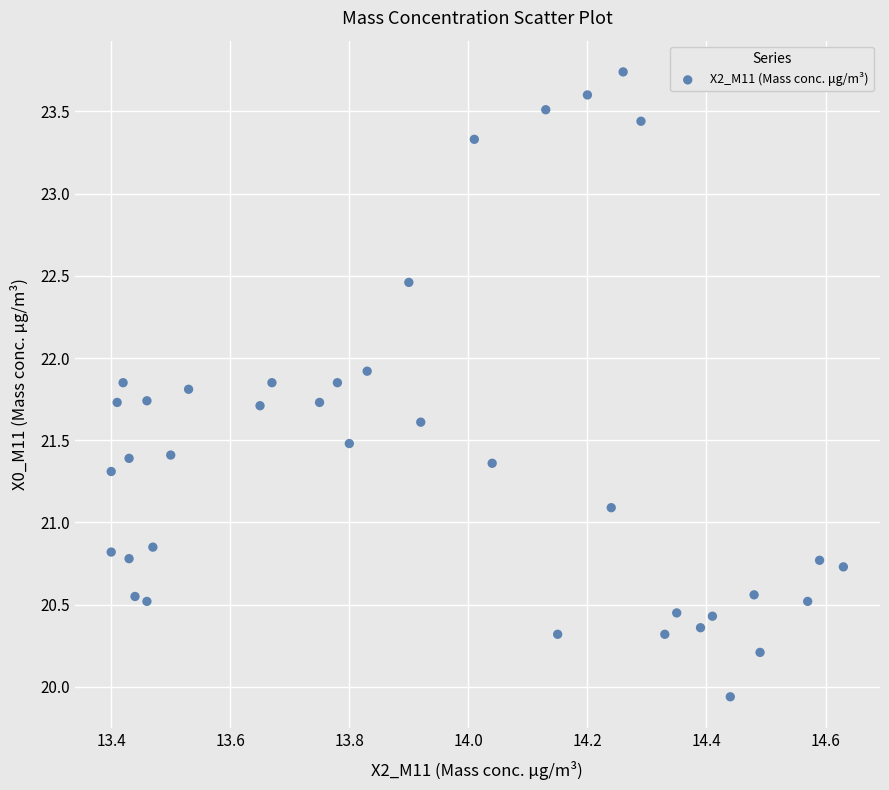

What is the range of X values (max minus min)?

1.2